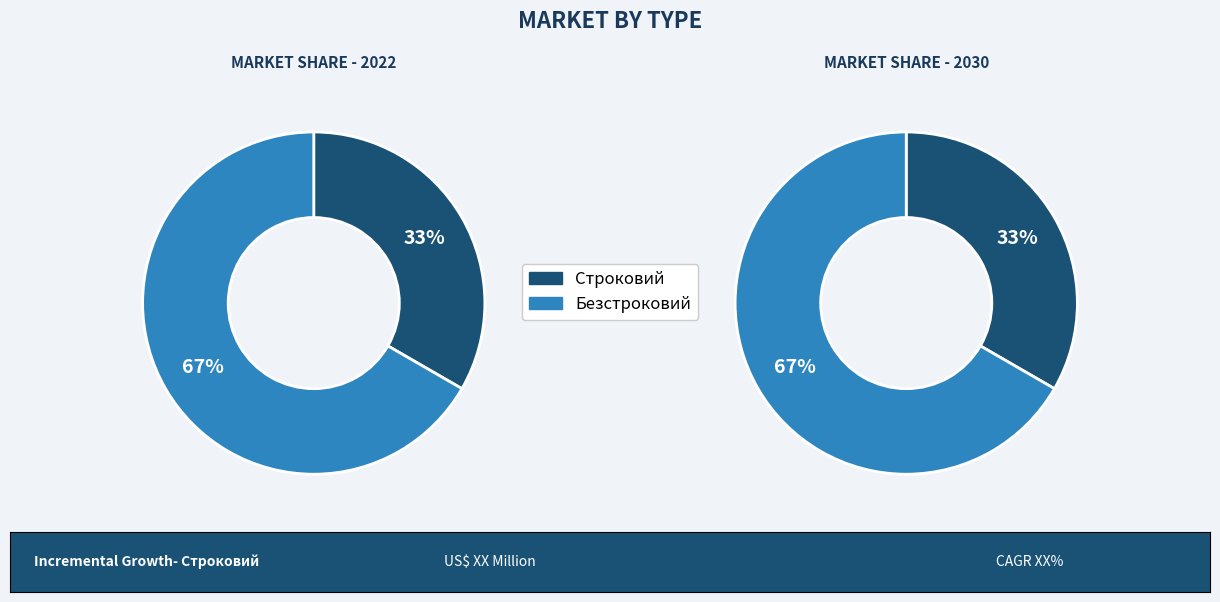

What percentage do Безстроковий and Строковий together represent?

100.0%